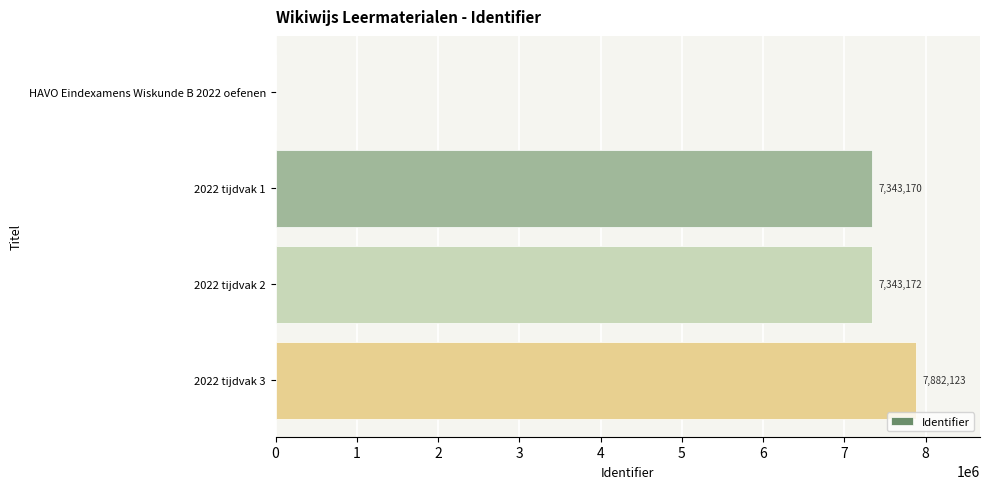

Reading top to bottom, list all the values displayed in this chart.

HAVO Eindexamens Wiskunde B 2022 oefenen=0	2022 tijdvak 1=7343170	2022 tijdvak 2=7343172	2022 tijdvak 3=7882123